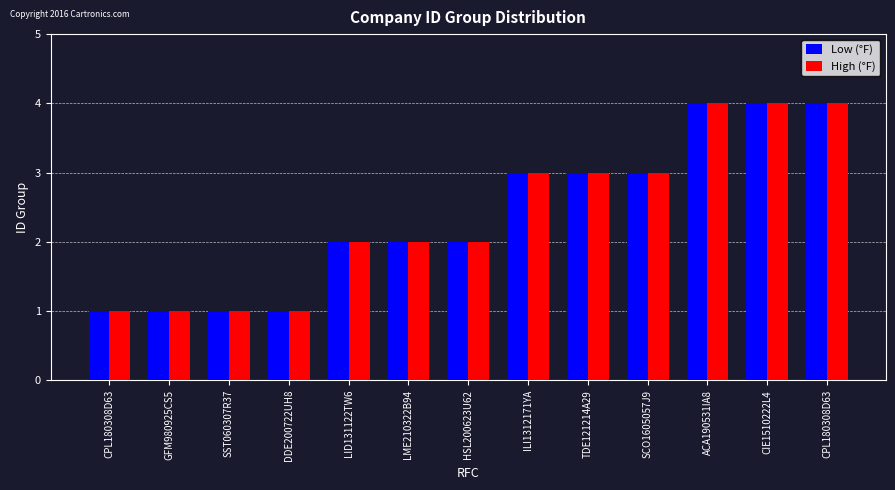

What is the difference between the maximum and minimum values in the Low (°F) series?

3